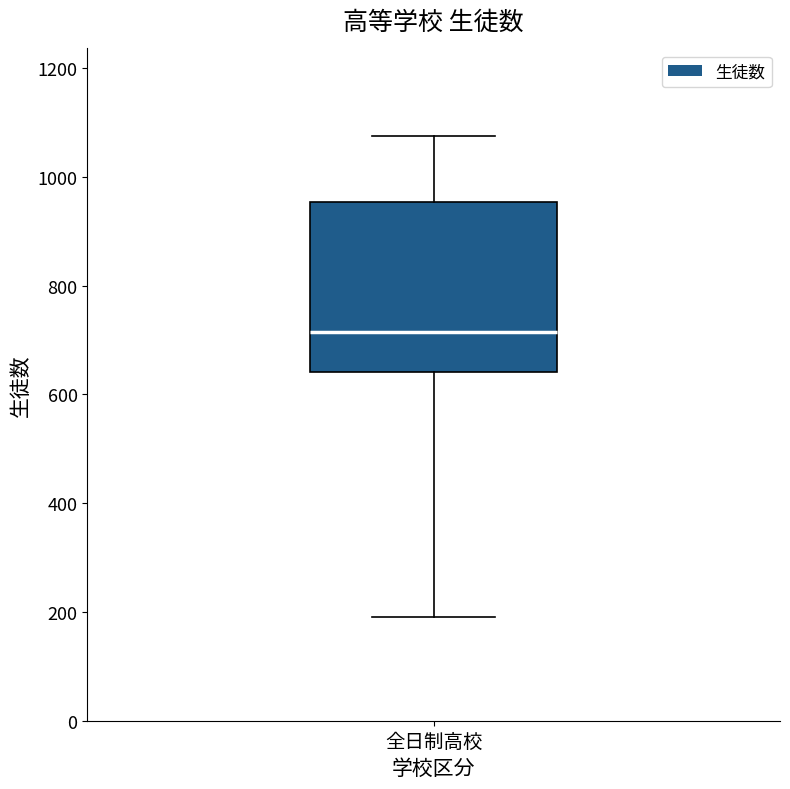

Read this box plot against the y-axis: the position of the median line, the range covered by the box, and the ends of both whiskers. The values are not printed on the chart, so give them approximately, as read against the axis.

median 720, box 640 to 960, whiskers 200 to 1080